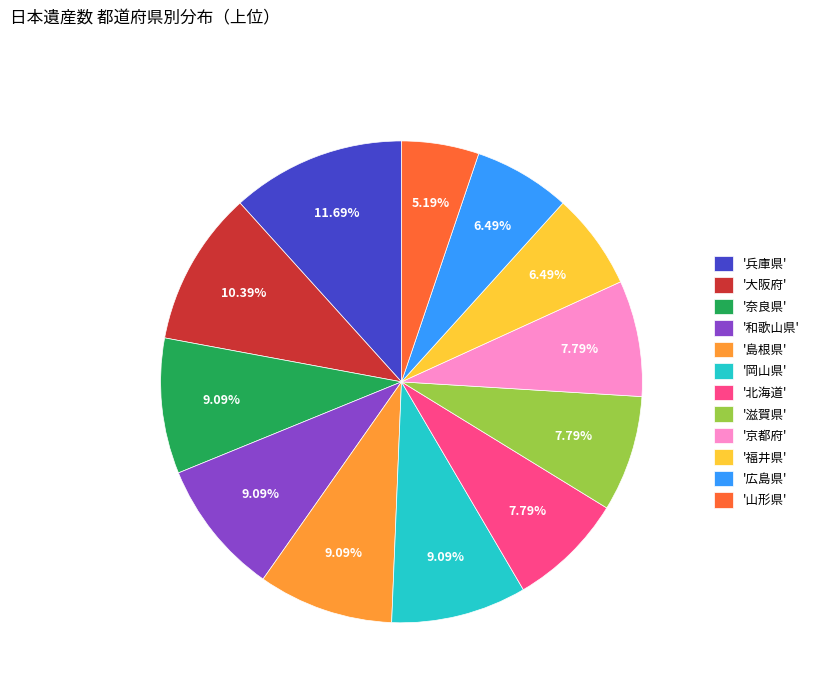

What is the largest slice in the pie chart?

'兵庫県'